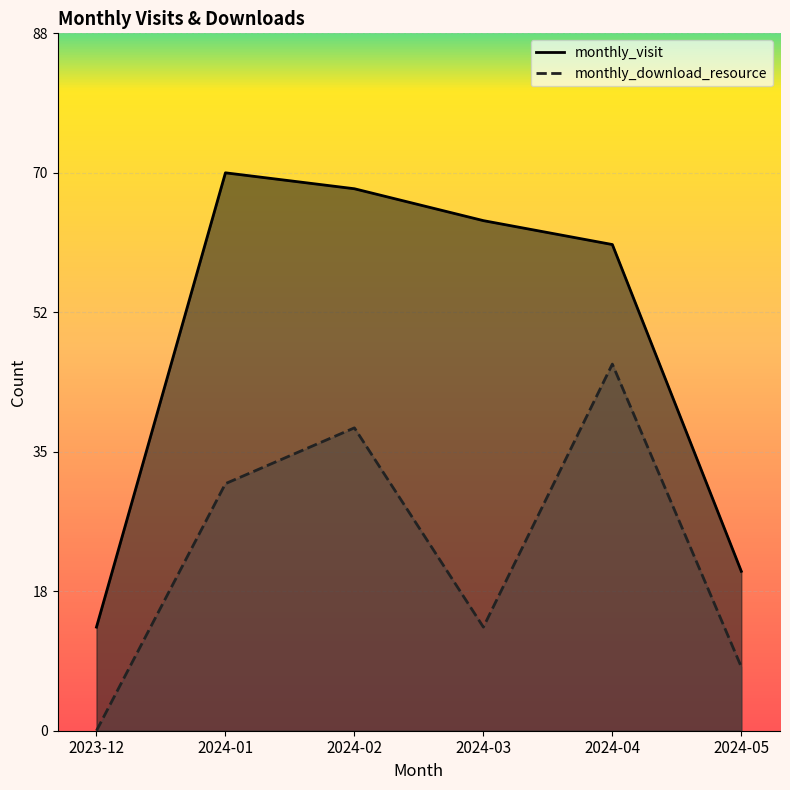

What is the label of the 5th point from the left?

2024-04